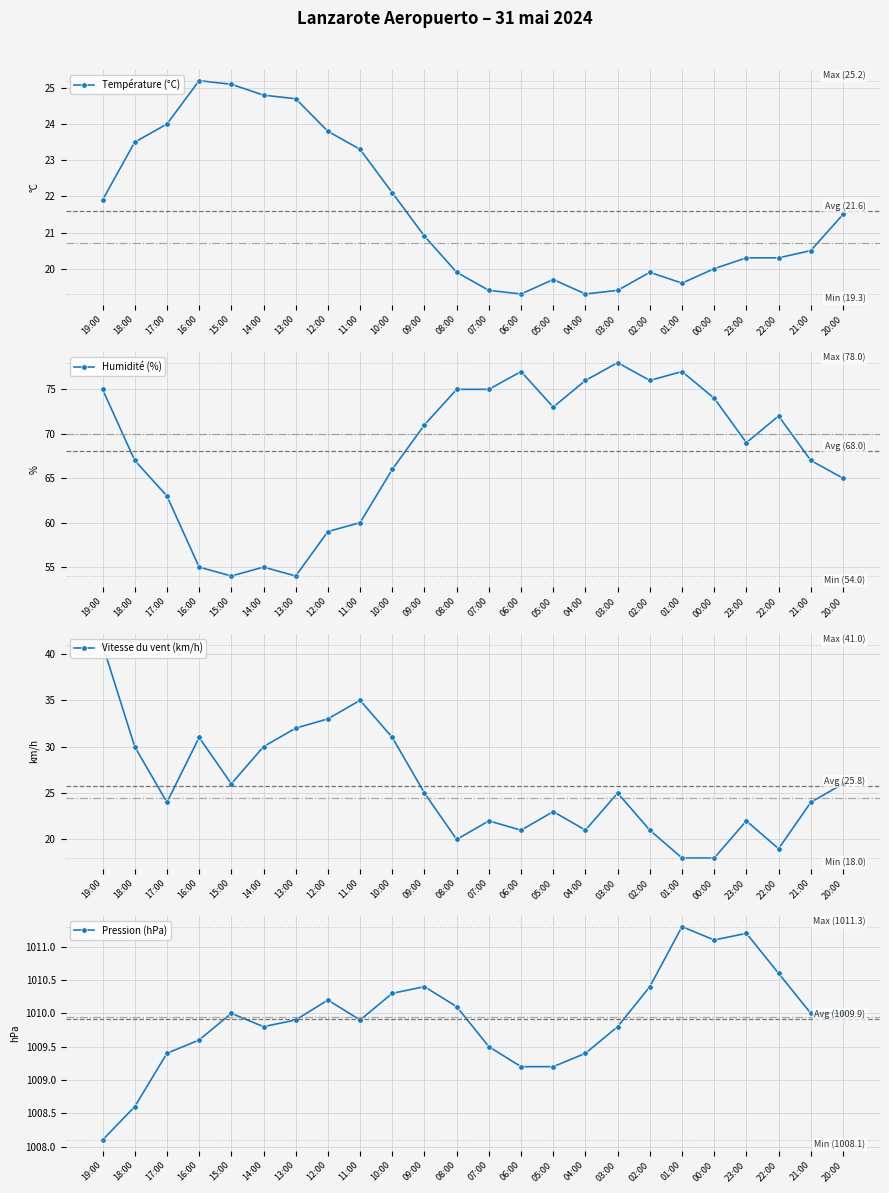

Reading left to right, extract all data points from this chart.

Température (°C): 19:00=21.9	18:00=23.5	17:00=24.0	16:00=25.2	15:00=25.1	14:00=24.8	13:00=24.7	12:00=23.8	11:00=23.3	10:00=22.1	09:00=20.9	08:00=19.9	07:00=19.4	06:00=19.3	05:00=19.7	04:00=19.3	03:00=19.4	02:00=19.9	01:00=19.6	00:00=20.0	23:00=20.3	22:00=20.3	21:00=20.5	20:00=21.5
Humidité (%): 19:00=75.0	18:00=67.0	17:00=63.0	16:00=55.0	15:00=54.0	14:00=55.0	13:00=54.0	12:00=59.0	11:00=60.0	10:00=66.0	09:00=71.0	08:00=75.0	07:00=75.0	06:00=77.0	05:00=73.0	04:00=76.0	03:00=78.0	02:00=76.0	01:00=77.0	00:00=74.0	23:00=69.0	22:00=72.0	21:00=67.0	20:00=65.0
Vitesse du vent (km/h): 19:00=41.0	18:00=30.0	17:00=24.0	16:00=31.0	15:00=26.0	14:00=30.0	13:00=32.0	12:00=33.0	11:00=35.0	10:00=31.0	09:00=25.0	08:00=20.0	07:00=22.0	06:00=21.0	05:00=23.0	04:00=21.0	03:00=25.0	02:00=21.0	01:00=18.0	00:00=18.0	23:00=22.0	22:00=19.0	21:00=24.0	20:00=26.0
Pression (hPa): 19:00=1008.1	18:00=1008.6	17:00=1009.4	16:00=1009.6	15:00=1010.0	14:00=1009.8	13:00=1009.9	12:00=1010.2	11:00=1009.9	10:00=1010.3	09:00=1010.4	08:00=1010.1	07:00=1009.5	06:00=1009.2	05:00=1009.2	04:00=1009.4	03:00=1009.8	02:00=1010.4	01:00=1011.3	00:00=1011.1	23:00=1011.2	22:00=1010.6	21:00=1010.0	20:00=1010.0